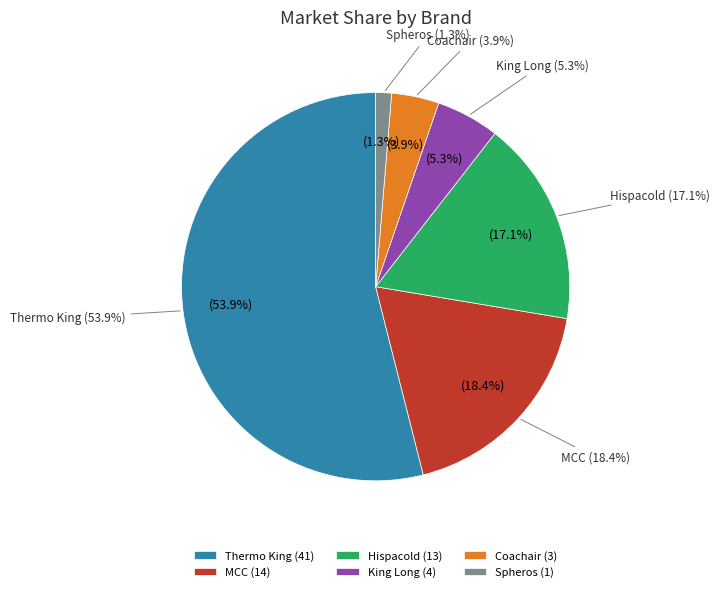

Combined, what portion of the pie is King Long and MCC?

23.7%